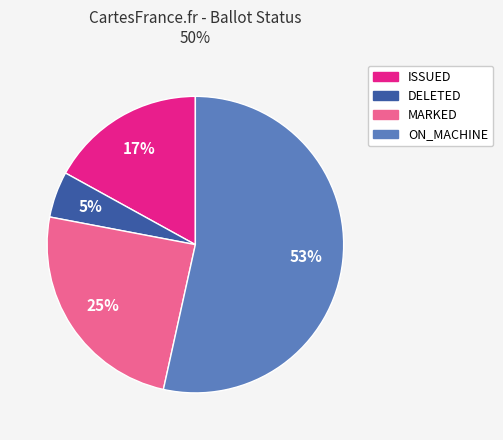

Does any single category account for the majority?

Yes